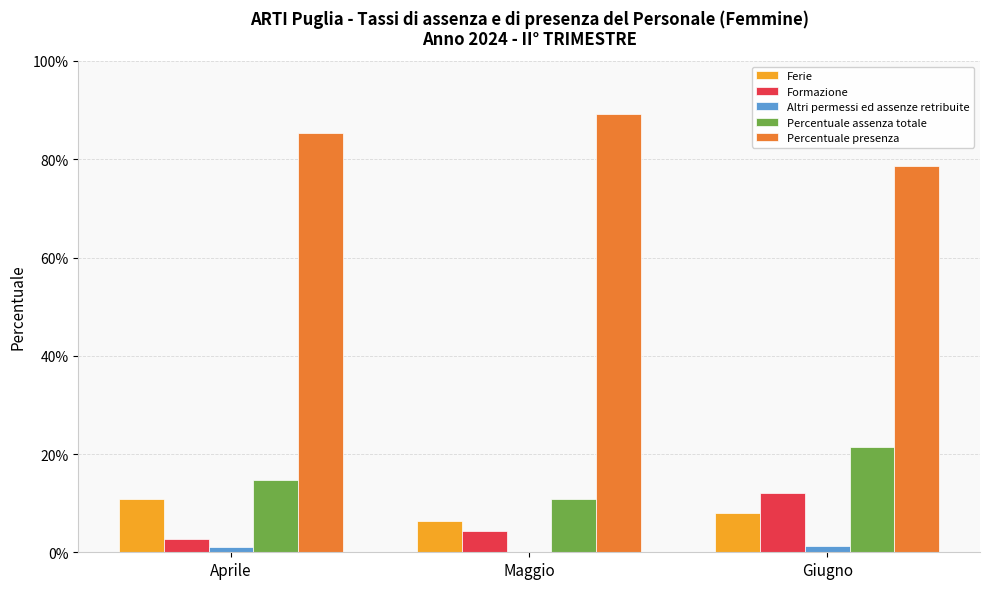

Which series has the largest range (max minus min)?

Percentuale assenza totale